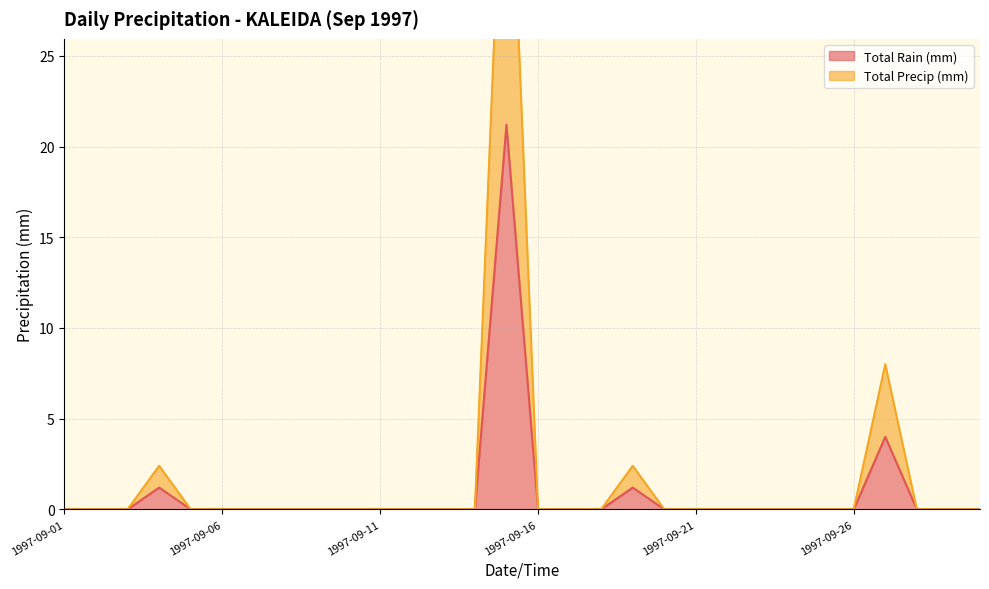

Reading left to right, list all the values displayed in this chart.

Total Rain (mm): 1997-09-01=0.0	1997-09-02=0.0	1997-09-03=0.0	1997-09-04=1.2	1997-09-05=0.0	1997-09-06=0.0	1997-09-07=0.0	1997-09-08=0.0	1997-09-09=0.0	1997-09-10=0.0	1997-09-11=0.0	1997-09-12=0.0	1997-09-13=0.0	1997-09-14=0.0	1997-09-15=21.2	1997-09-16=0.0	1997-09-17=0.0	1997-09-18=0.0	1997-09-19=1.2	1997-09-20=0.0	1997-09-21=0.0	1997-09-22=0.0	1997-09-23=0.0	1997-09-24=0.0	1997-09-25=0.0	1997-09-26=0.0	1997-09-27=4.0	1997-09-28=0.0	1997-09-29=0.0	1997-09-30=0.0
Total Precip (mm): 1997-09-01=0.0	1997-09-02=0.0	1997-09-03=0.0	1997-09-04=2.4	1997-09-05=0.0	1997-09-06=0.0	1997-09-07=0.0	1997-09-08=0.0	1997-09-09=0.0	1997-09-10=0.0	1997-09-11=0.0	1997-09-12=0.0	1997-09-13=0.0	1997-09-14=0.0	1997-09-15=42.4	1997-09-16=0.0	1997-09-17=0.0	1997-09-18=0.0	1997-09-19=2.4	1997-09-20=0.0	1997-09-21=0.0	1997-09-22=0.0	1997-09-23=0.0	1997-09-24=0.0	1997-09-25=0.0	1997-09-26=0.0	1997-09-27=8.0	1997-09-28=0.0	1997-09-29=0.0	1997-09-30=0.0